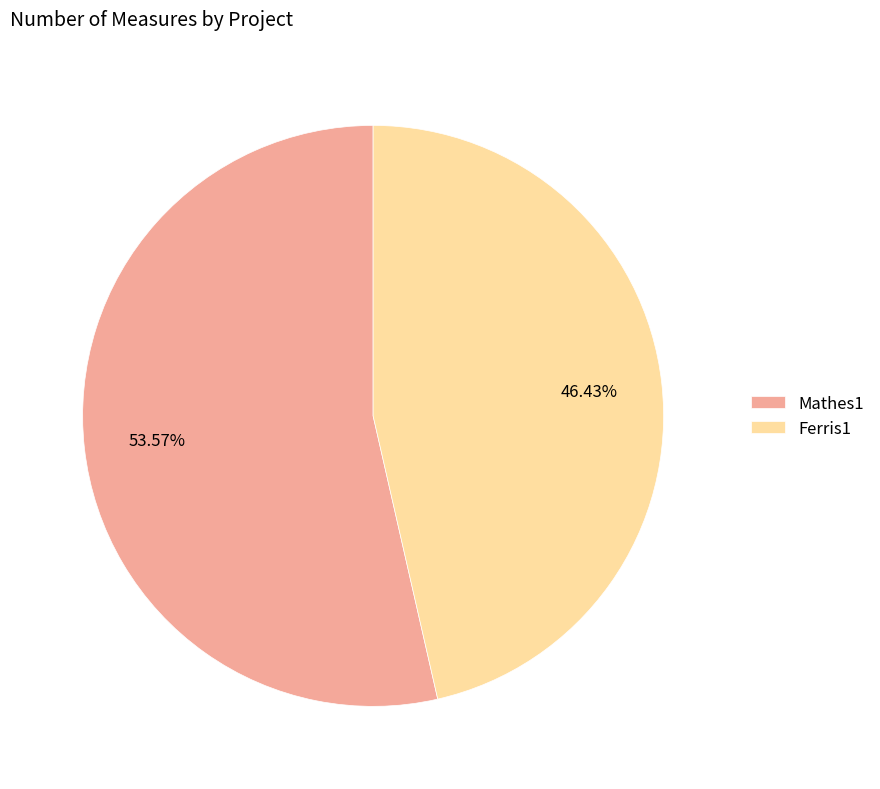

To the nearest percent, what percentage of the pie is Mathes1?

54%